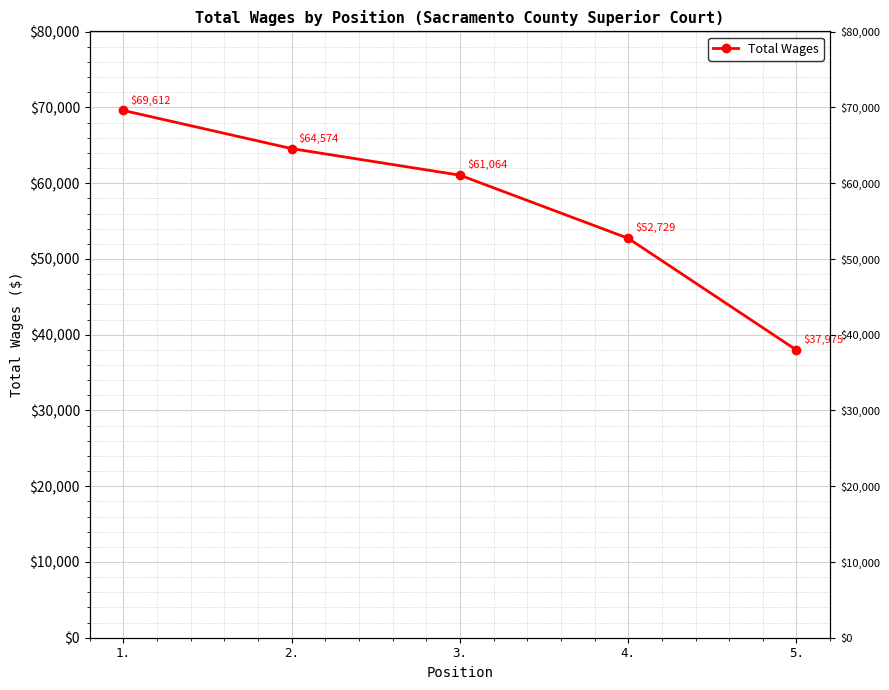

Is it true that the value at 1. is 119999?

False